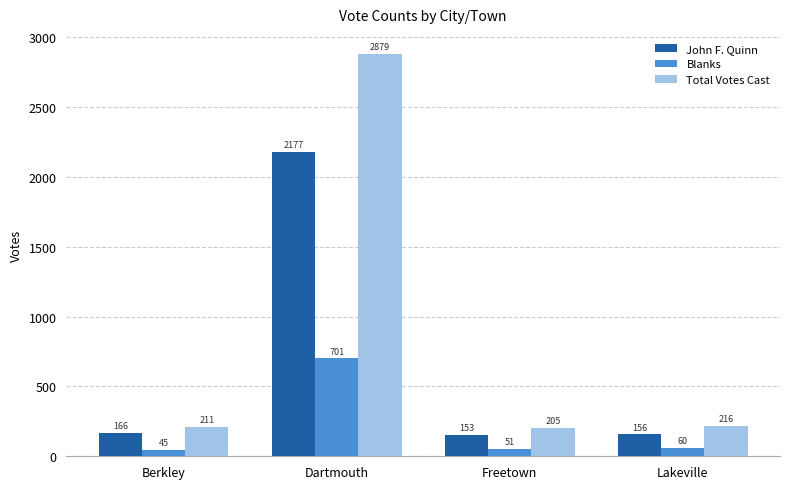

Which series has the largest range (max minus min)?

Total Votes Cast